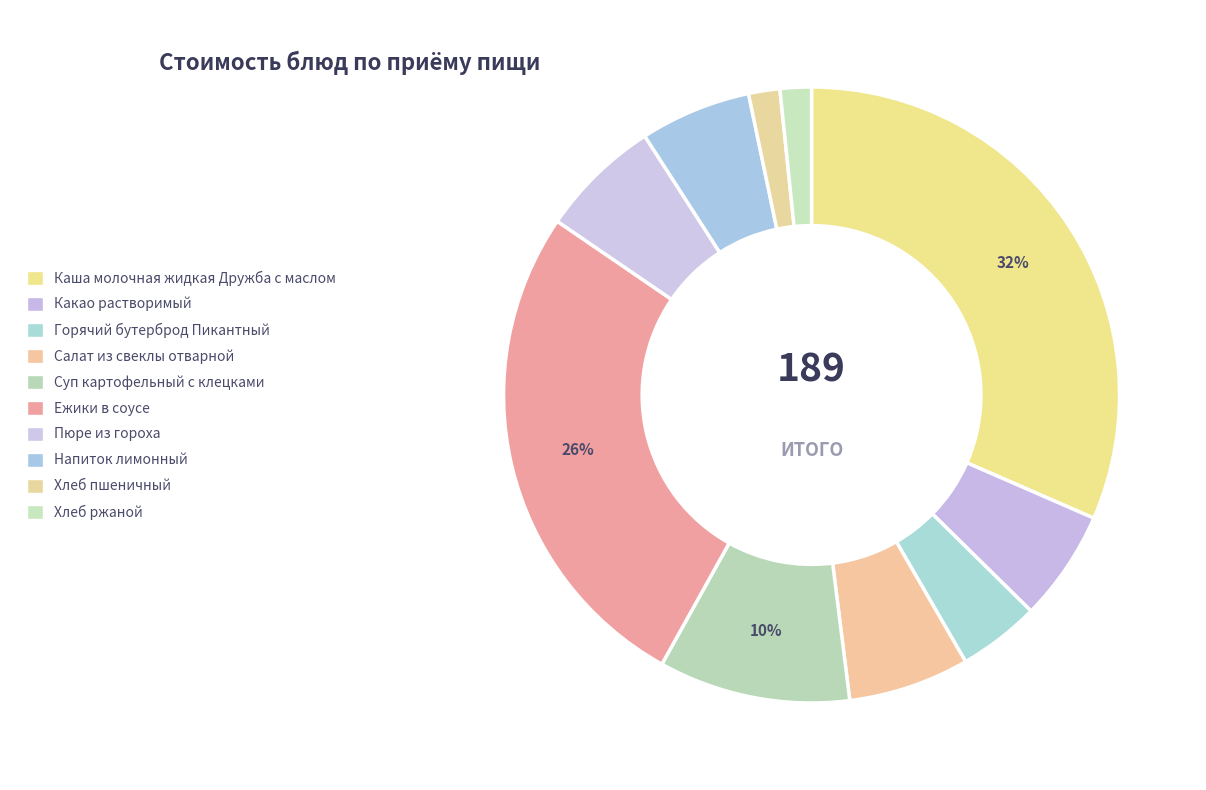

Count the number of slices in the pie.

10